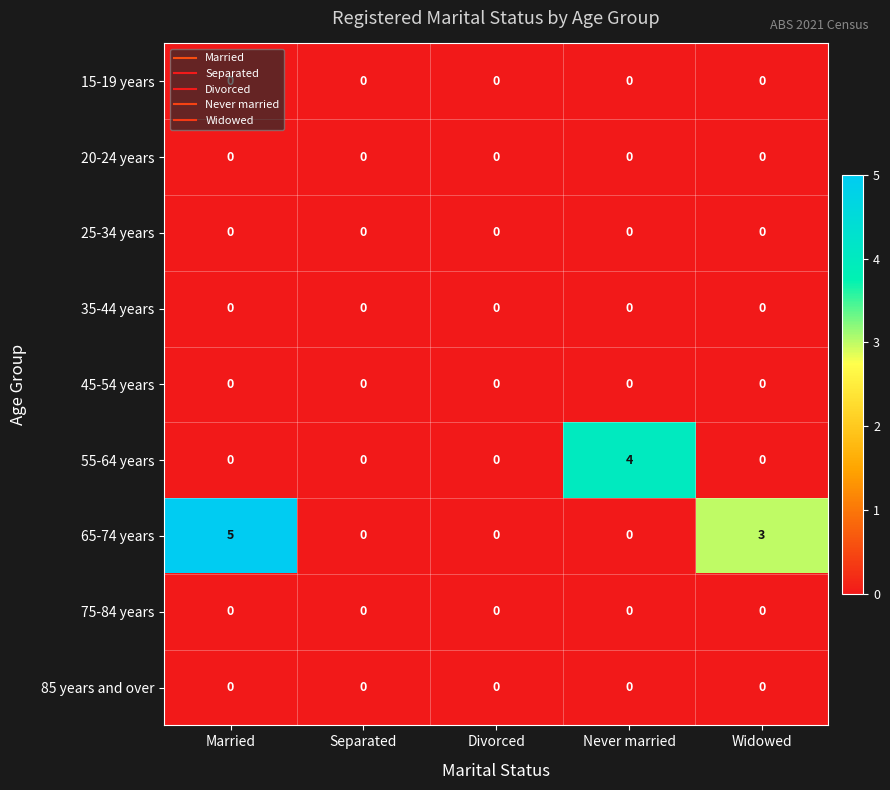

Which series has the largest total across all categories?

65-74 years